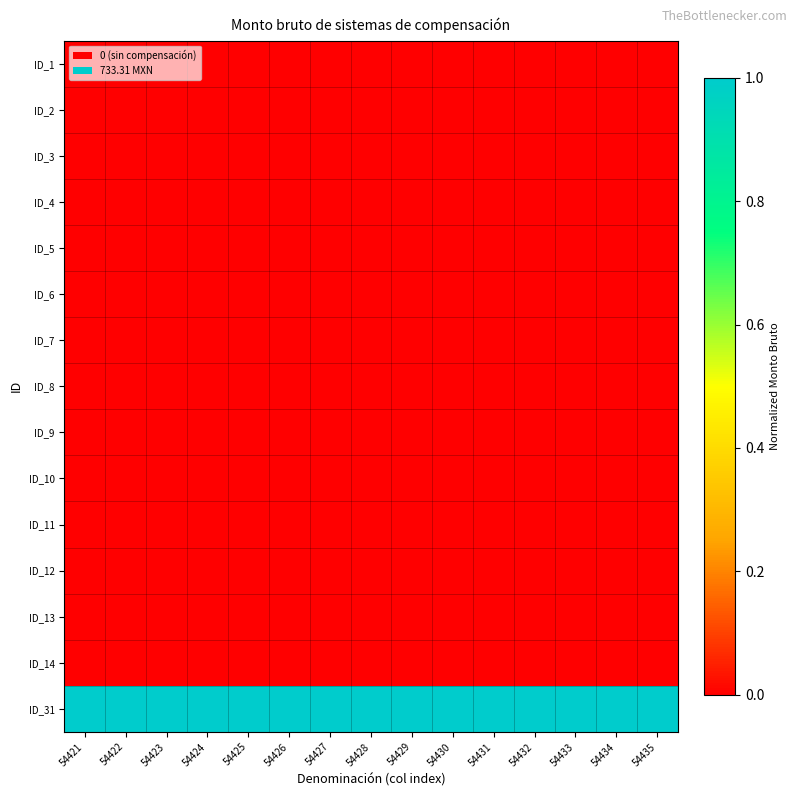

At which category does the chart reach its minimum across all series?

54421